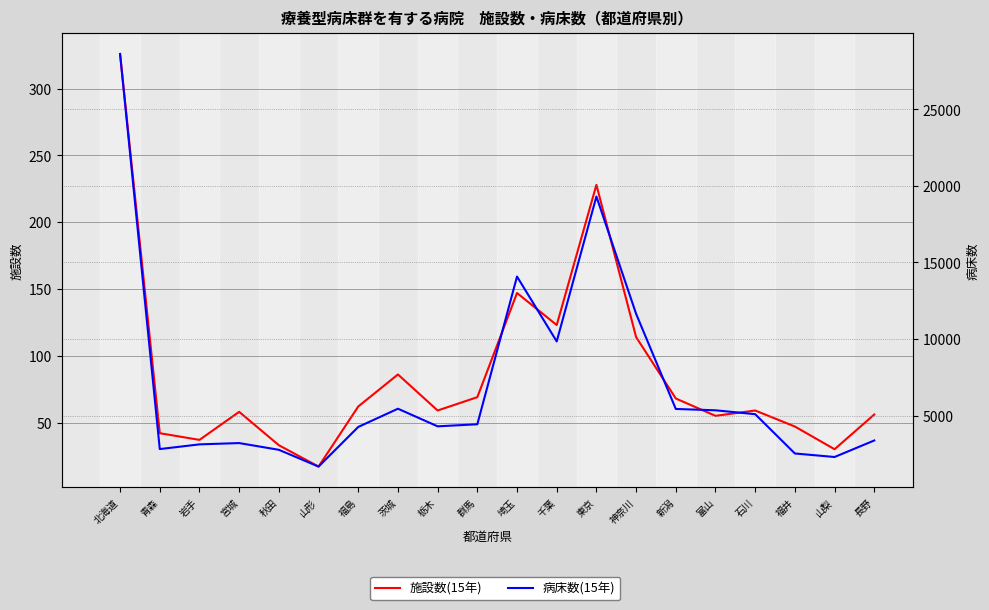

Where is the first local maximum for 施設数(15年)?

宮城